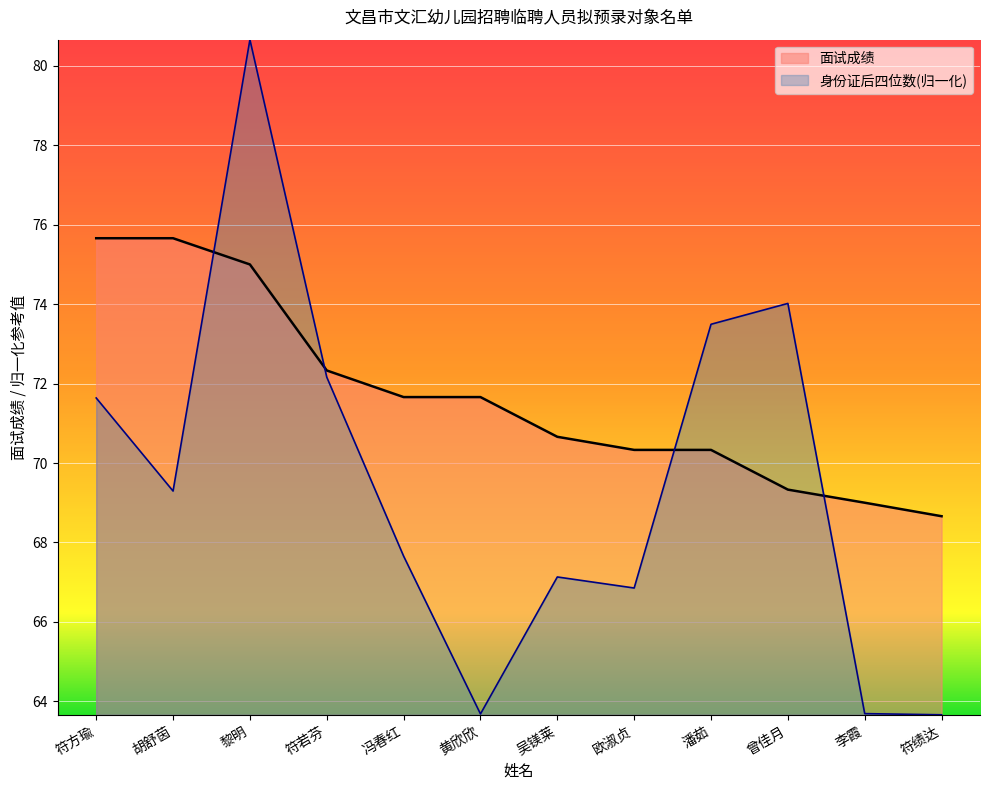

How many lines are shown in the chart?

2